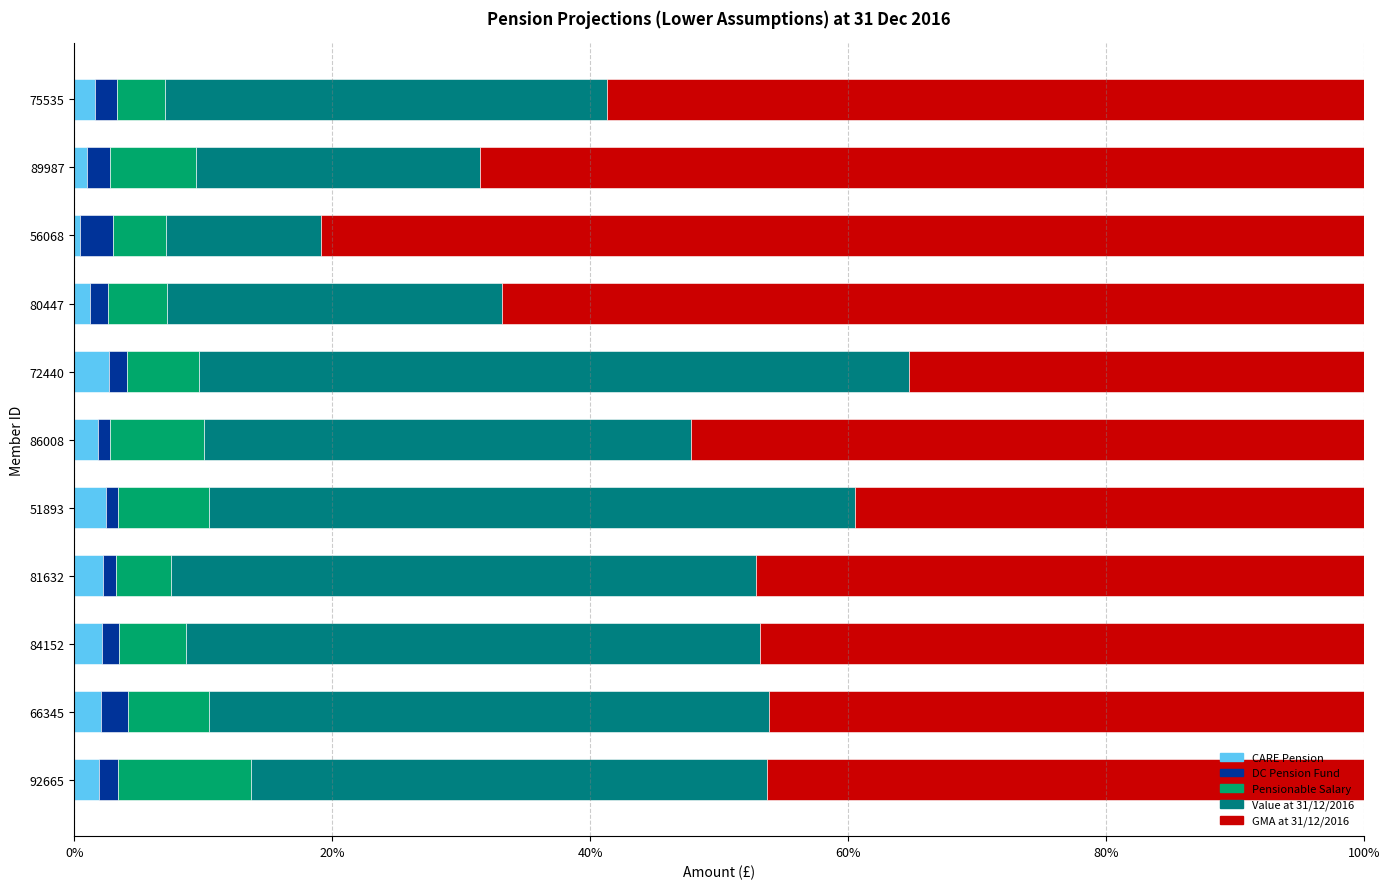

What is the sum of all CARE Pension values?

19.7